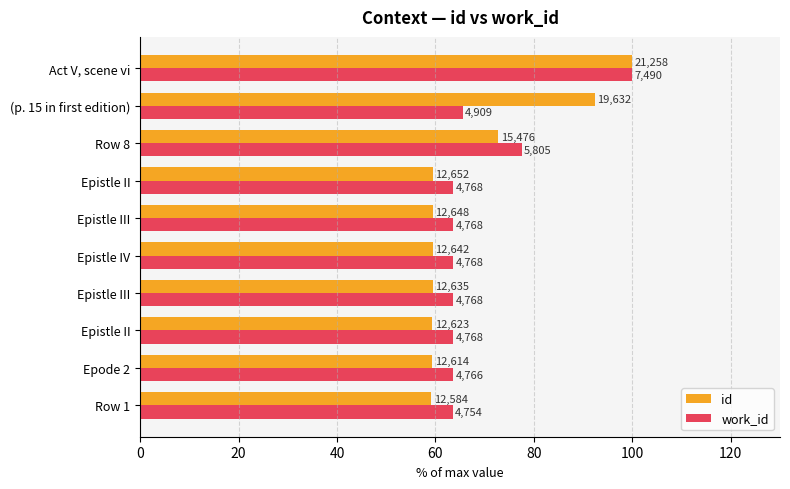

What is the lowest value of the work_id series?

63.5